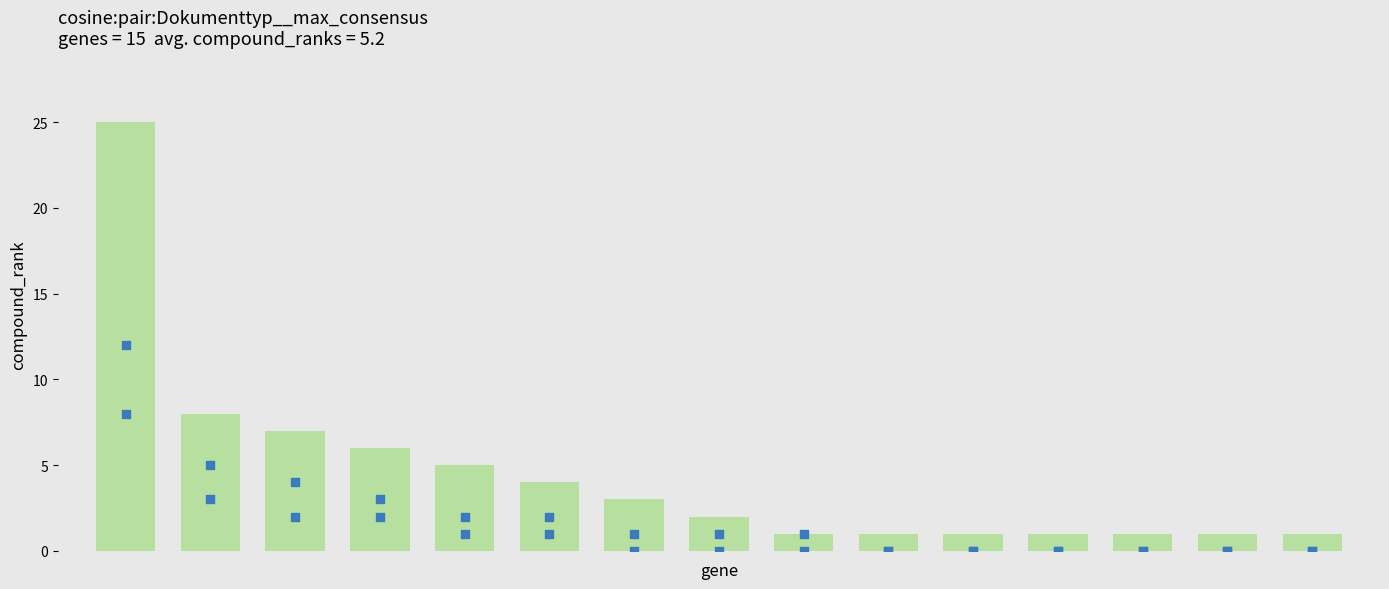

At how many categories does at least one series exceed 1?

8